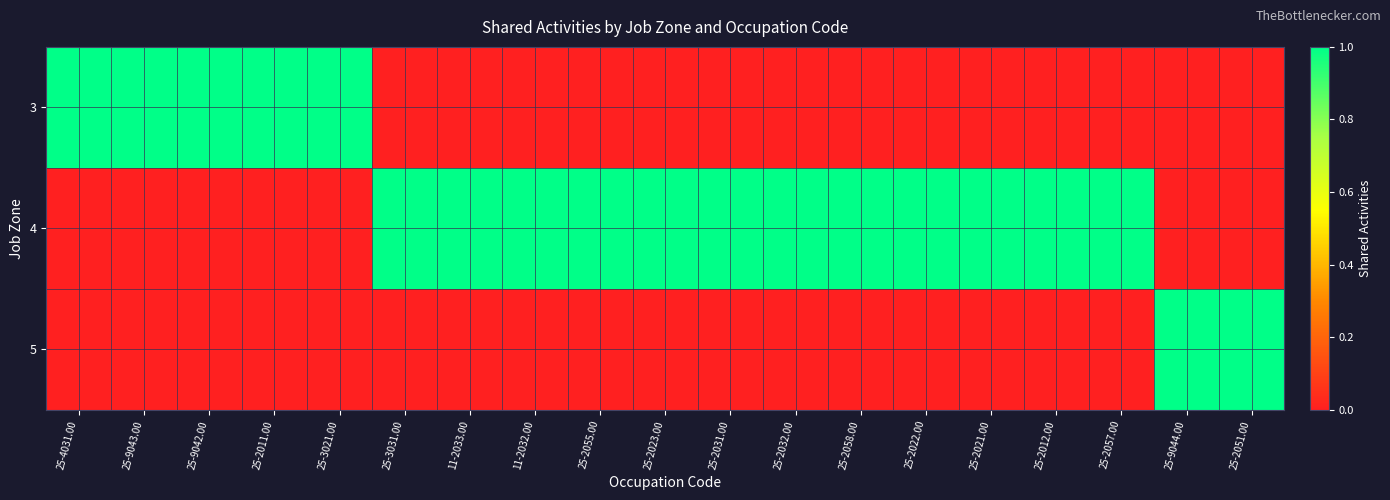

Reading left to right, transcribe all the data shown in this chart.

3: 25-4031.00=1	25-9043.00=1	25-9042.00=1	25-2011.00=1	25-3021.00=1	25-3031.00=0	11-2033.00=0	11-2032.00=0	25-2055.00=0	25-2023.00=0	25-2031.00=0	25-2032.00=0	25-2058.00=0	25-2022.00=0	25-2021.00=0	25-2012.00=0	25-2057.00=0	25-9044.00=0	25-2051.00=0
4: 25-4031.00=0	25-9043.00=0	25-9042.00=0	25-2011.00=0	25-3021.00=0	25-3031.00=1	11-2033.00=1	11-2032.00=1	25-2055.00=1	25-2023.00=1	25-2031.00=1	25-2032.00=1	25-2058.00=1	25-2022.00=1	25-2021.00=1	25-2012.00=1	25-2057.00=1	25-9044.00=0	25-2051.00=0
5: 25-4031.00=0	25-9043.00=0	25-9042.00=0	25-2011.00=0	25-3021.00=0	25-3031.00=0	11-2033.00=0	11-2032.00=0	25-2055.00=0	25-2023.00=0	25-2031.00=0	25-2032.00=0	25-2058.00=0	25-2022.00=0	25-2021.00=0	25-2012.00=0	25-2057.00=0	25-9044.00=1	25-2051.00=1